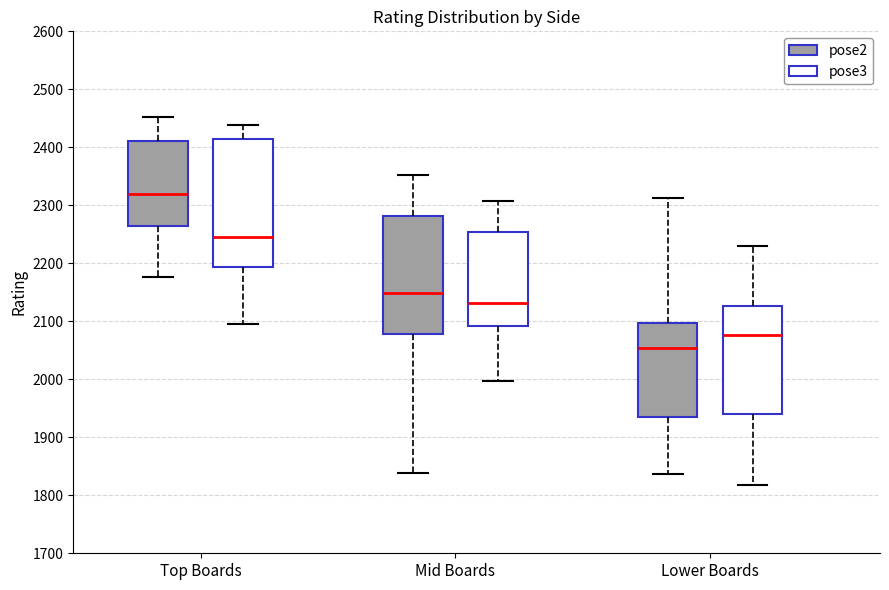

Comparing the boxes themselves (not the whiskers), which one is the tallest?

Top Boards (pose3)